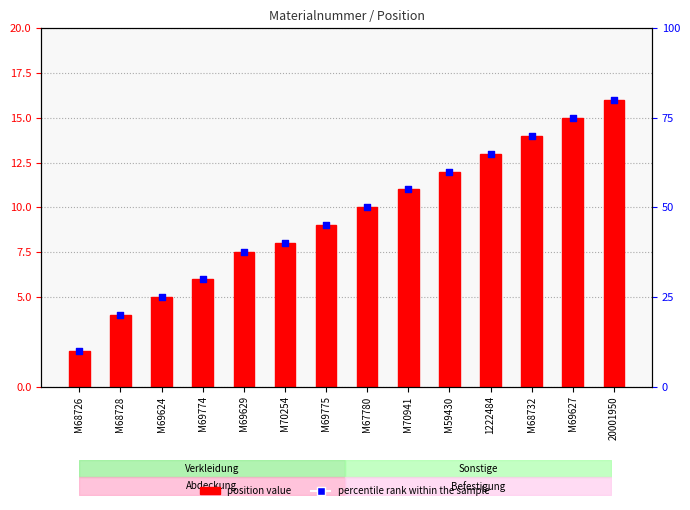

At which category is the sum across all series the highest?

20001950